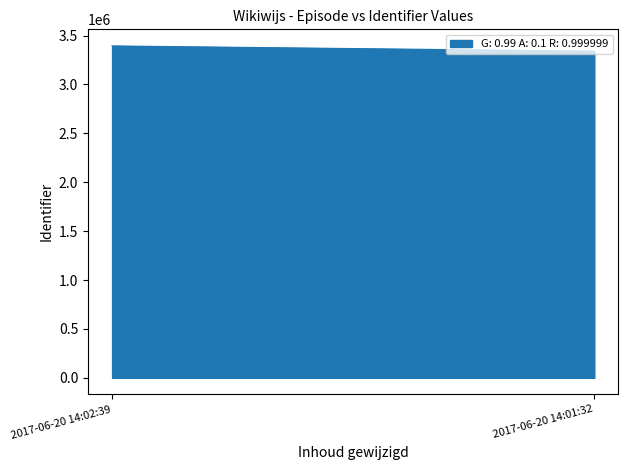

What is the average value?

3366612